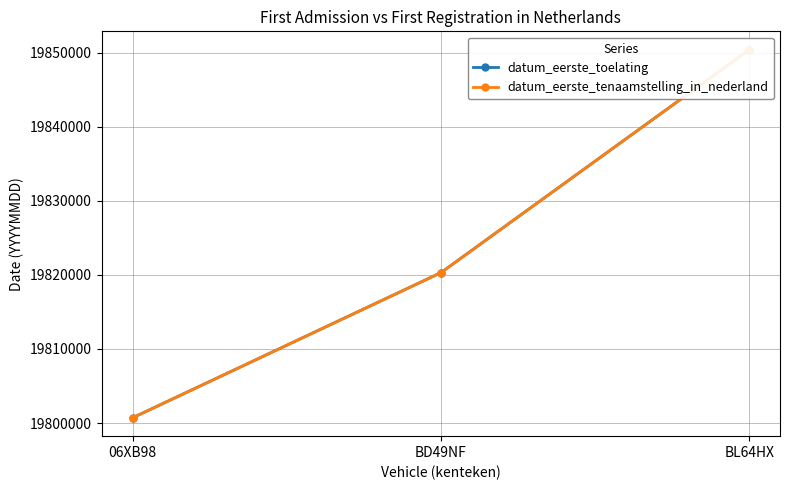

What is the label of the 2nd point from the right?

BD49NF